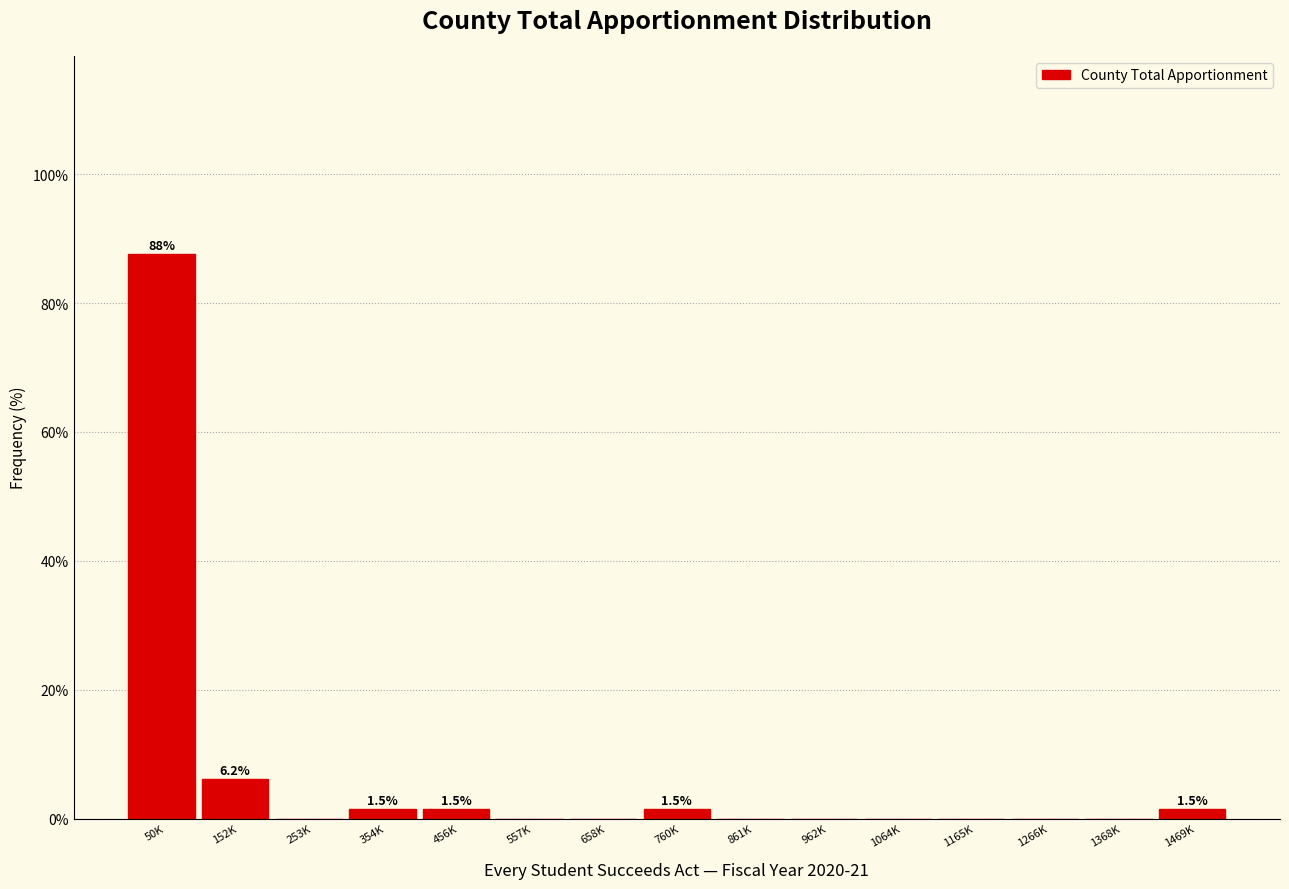

Reading left to right, what are all the values shown in this chart?

50K=87.7	152K=6.2	253K=0.0	354K=1.5	456K=1.5	557K=0.0	658K=0.0	760K=1.5	861K=0.0	962K=0.0	1064K=0.0	1165K=0.0	1266K=0.0	1368K=0.0	1469K=1.5